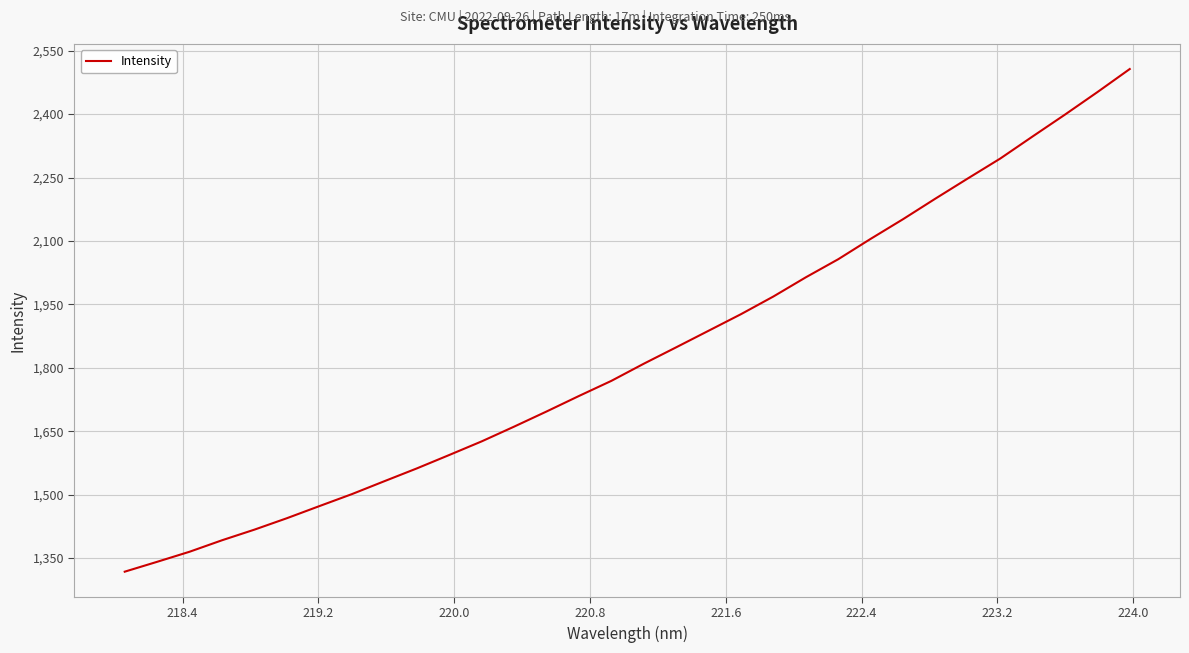

What is the difference between the maximum and minimum values?

1189.1